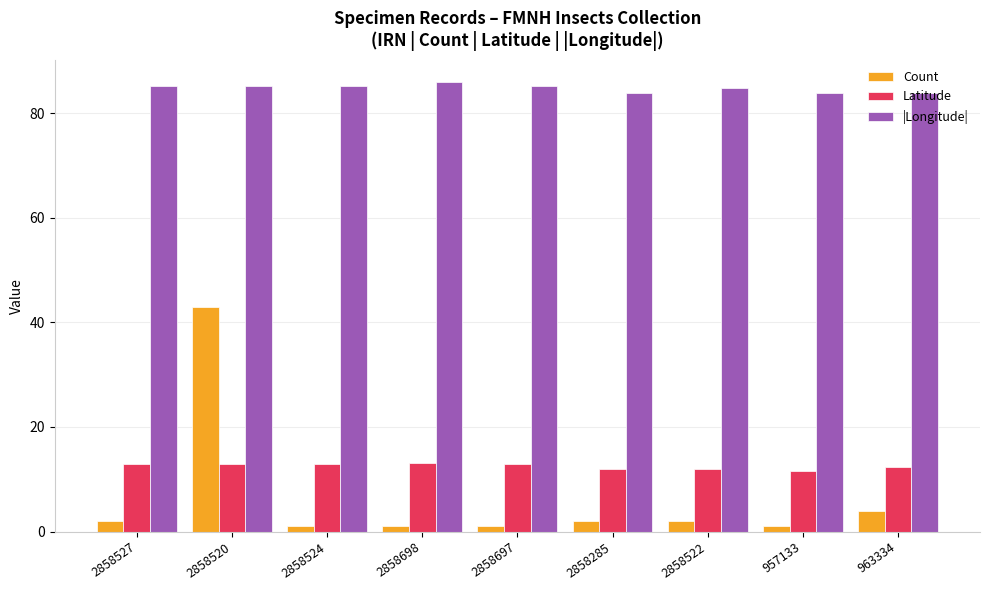

What is the smallest value displayed?

1.0